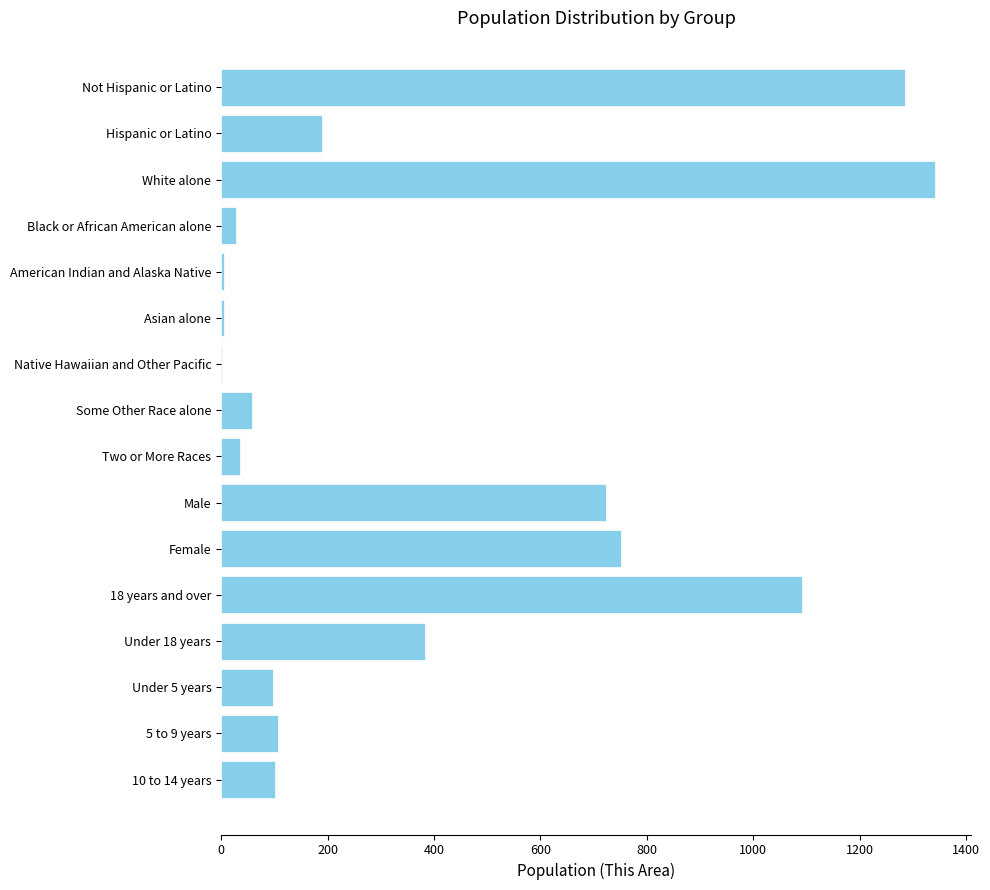

Between Not Hispanic or Latino and Some Other Race alone, which is larger?

Not Hispanic or Latino